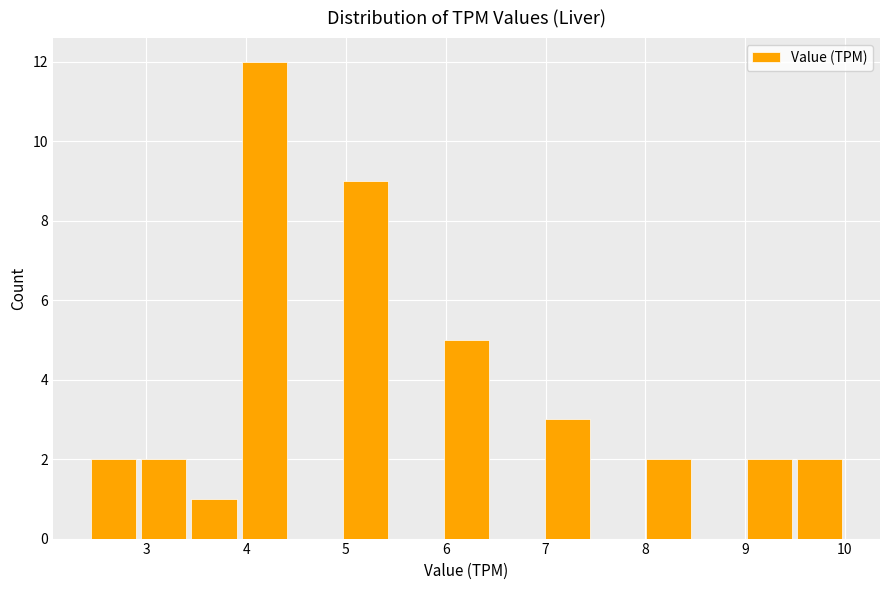

How tall is the bar that spans 2.9 to 3.4 on the x-axis? Neither the bar edges nor the heights are printed on the chart, so give them approximately, as read against the axes.

2